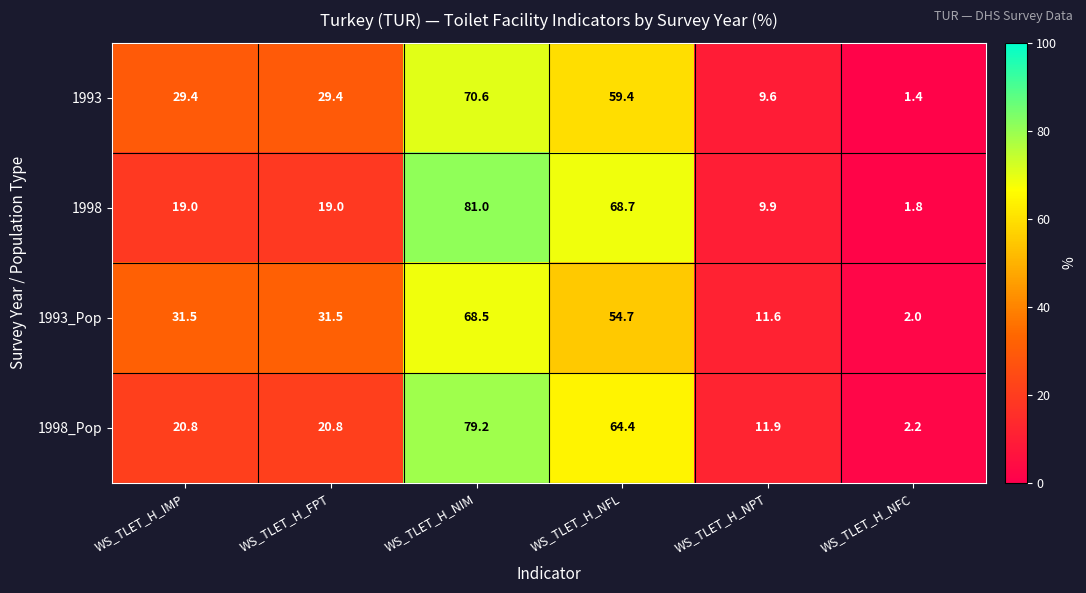

The 1998 series shows 31.3 at WS_TLET_H_FPT. True or false?

False